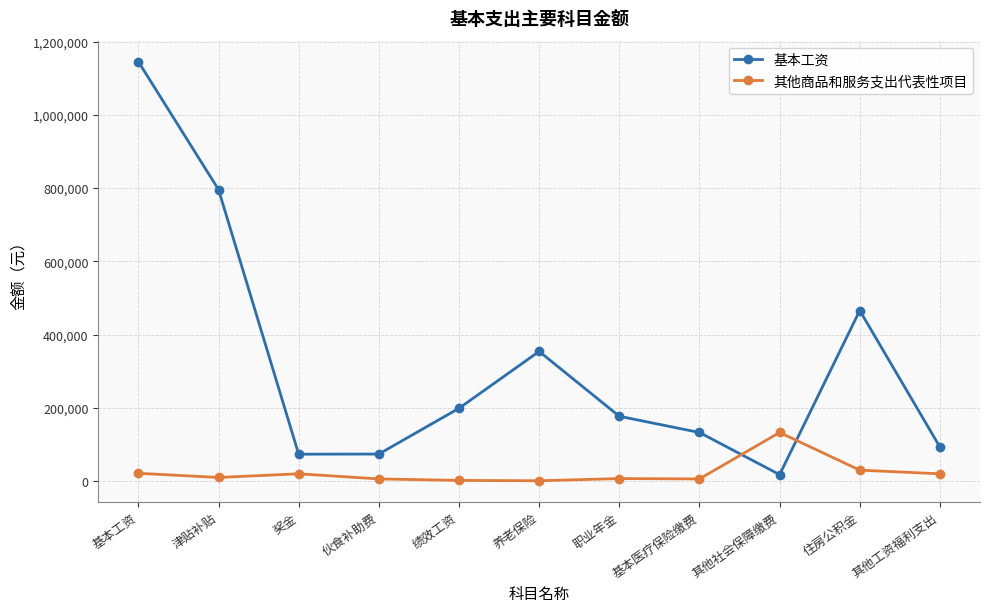

How many times do 其他商品和服务支出代表性项目 and 基本工资 cross each other?

2